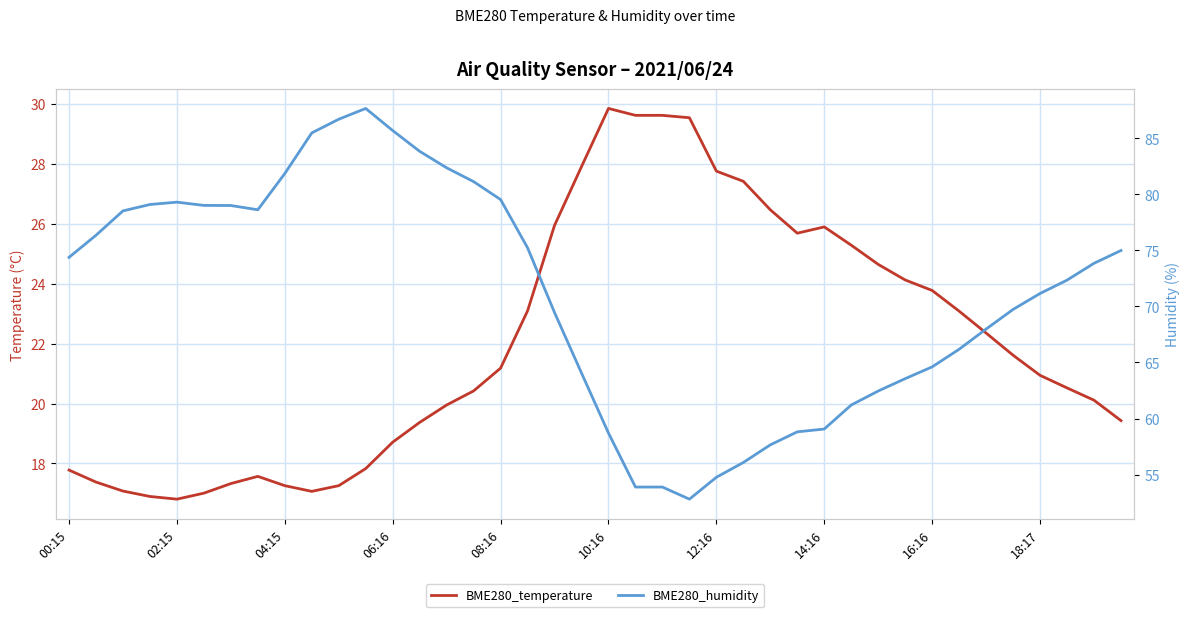

True or false: BME280_temperature has a value of 37.7 at 30.

False